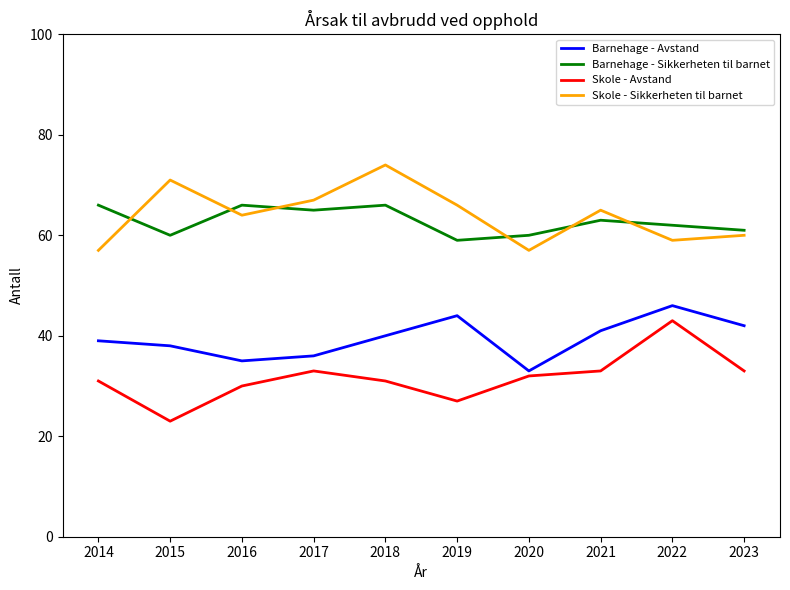

Is the value of Skole - Sikkerheten til barnet at 2014 greater than the value of Skole - Avstand at 2022?

Yes